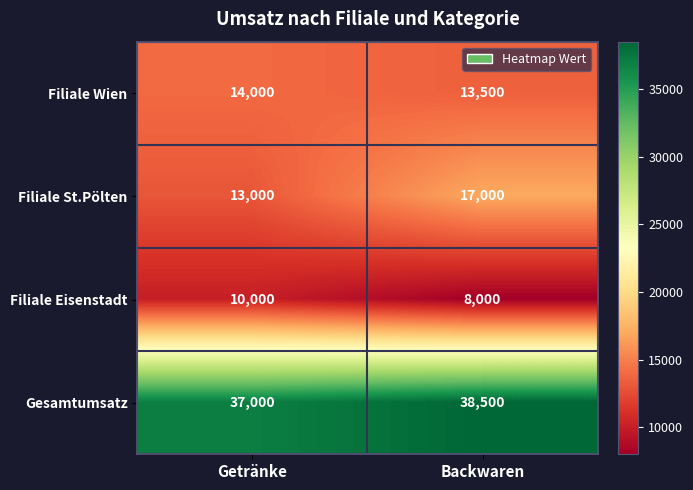

Which series changed the most between Getränke and Backwaren?

Filiale St.Pölten